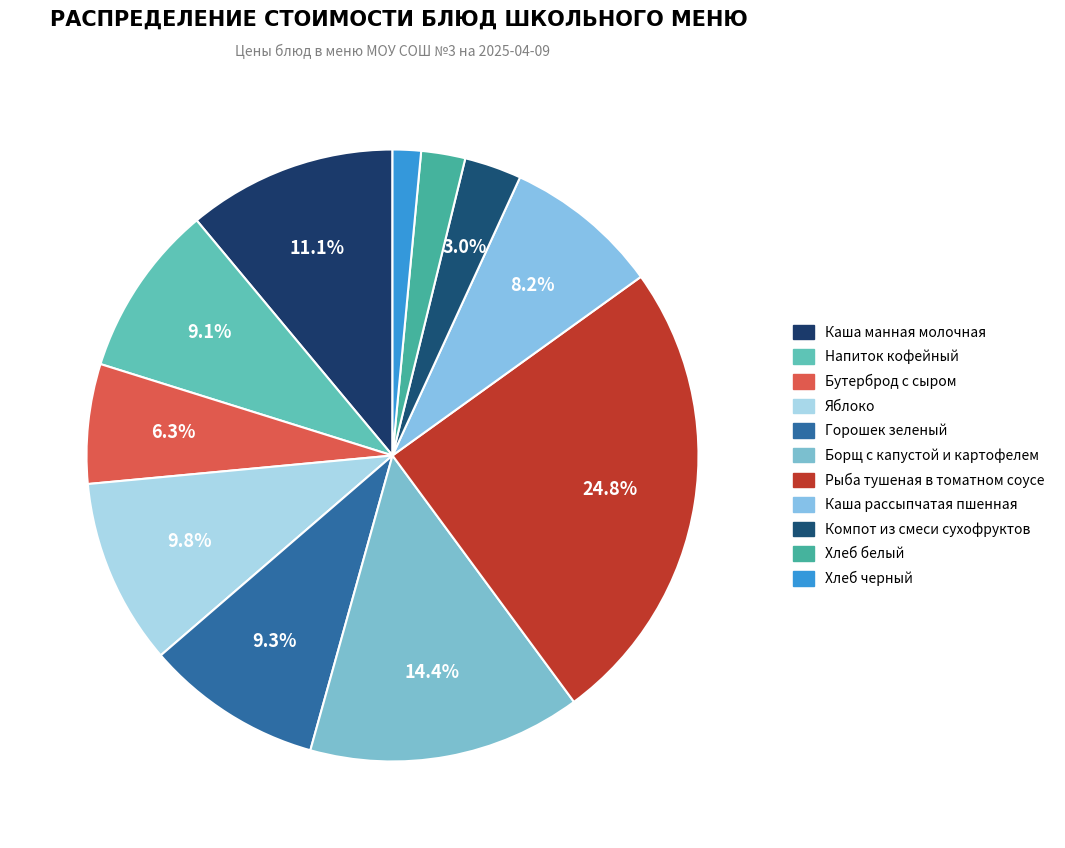

To the nearest percent, what portion does Хлеб черный represent?

1%